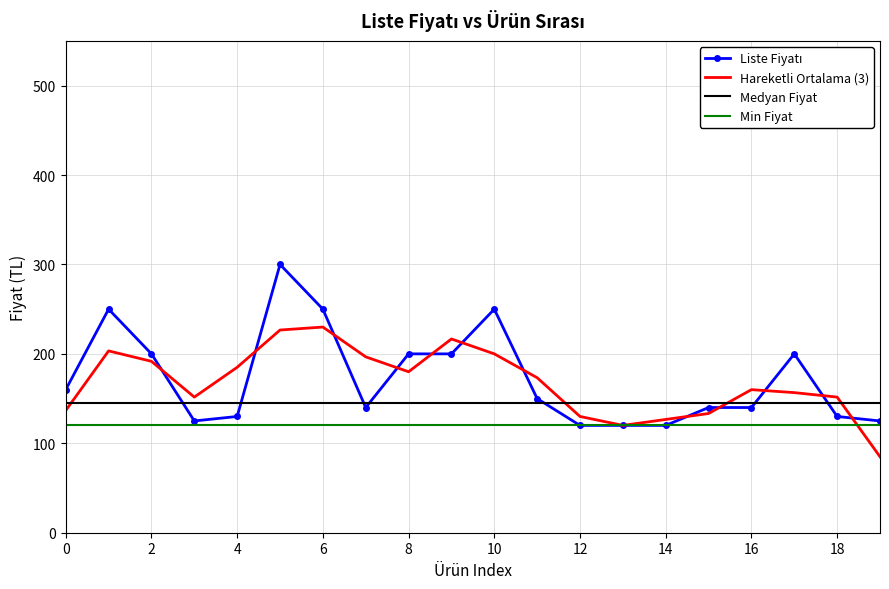

How many times do Medyan Fiyat and Hareketli Ortalama (3) cross each other?

4